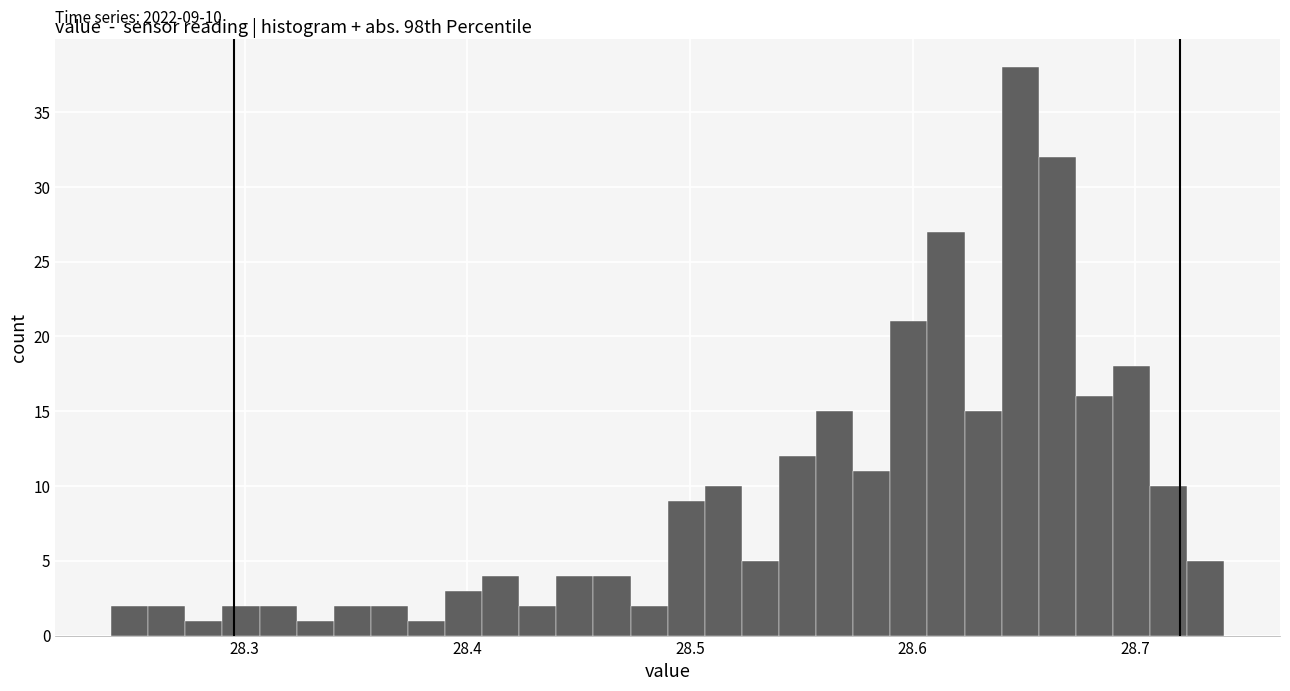

Around what value on the x-axis is the tallest bar? Give the approximate position of its centre, as read against the axis.

28.65